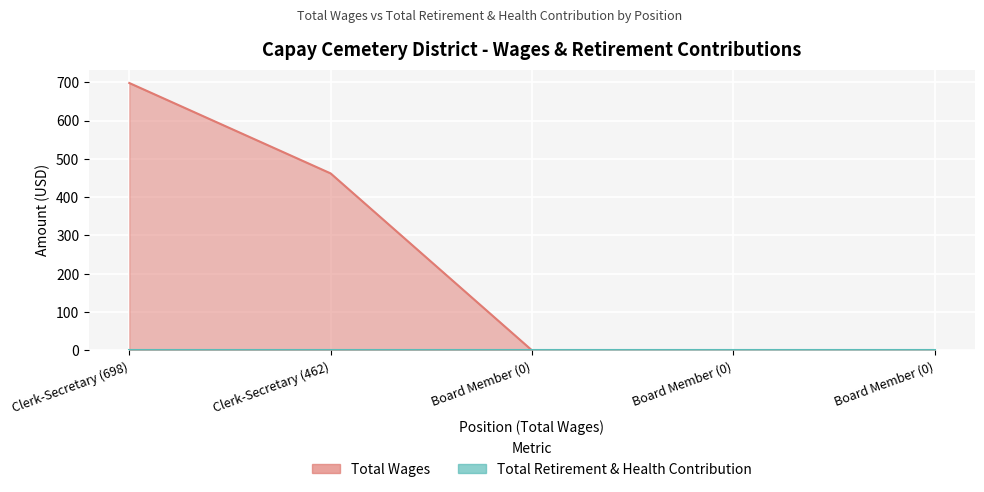

What is the difference between the maximum and minimum values?

698